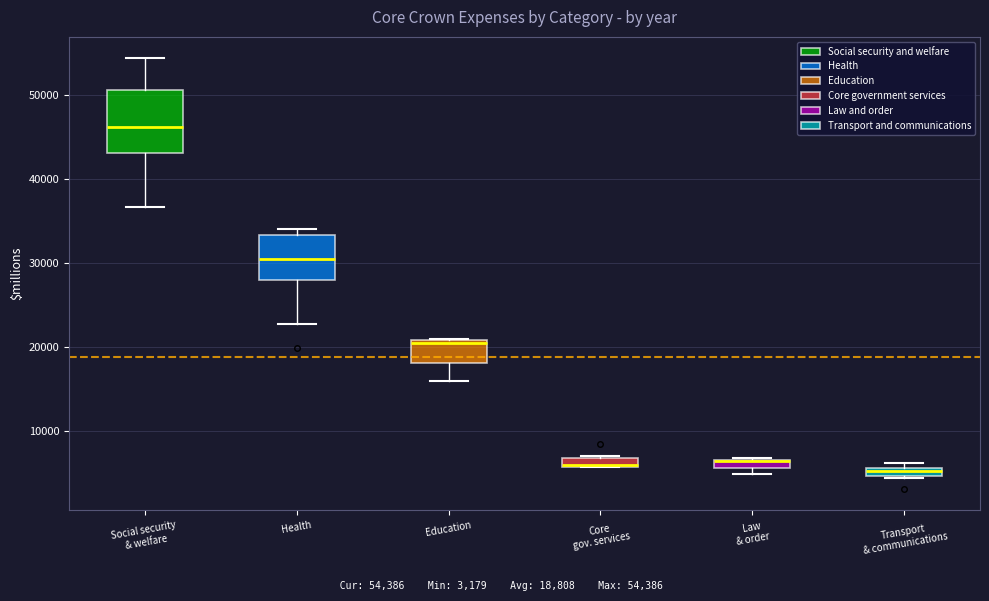

Where is the lower edge of the box for Core gov. services on the y-axis? The values are not printed on the chart, so give them approximately, as read against the axis.

6000